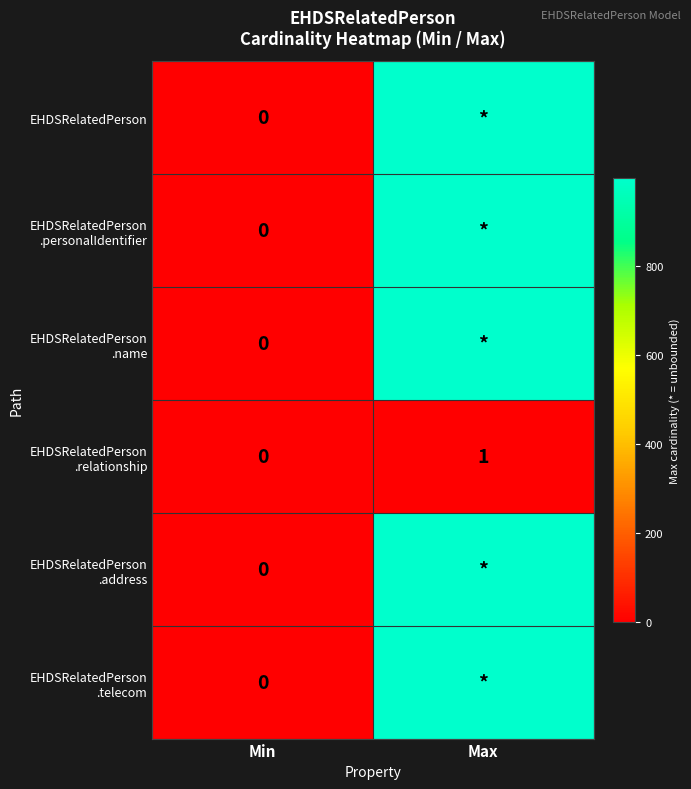

The EHDSRelatedPerson series shows 0 at Min. True or false?

True